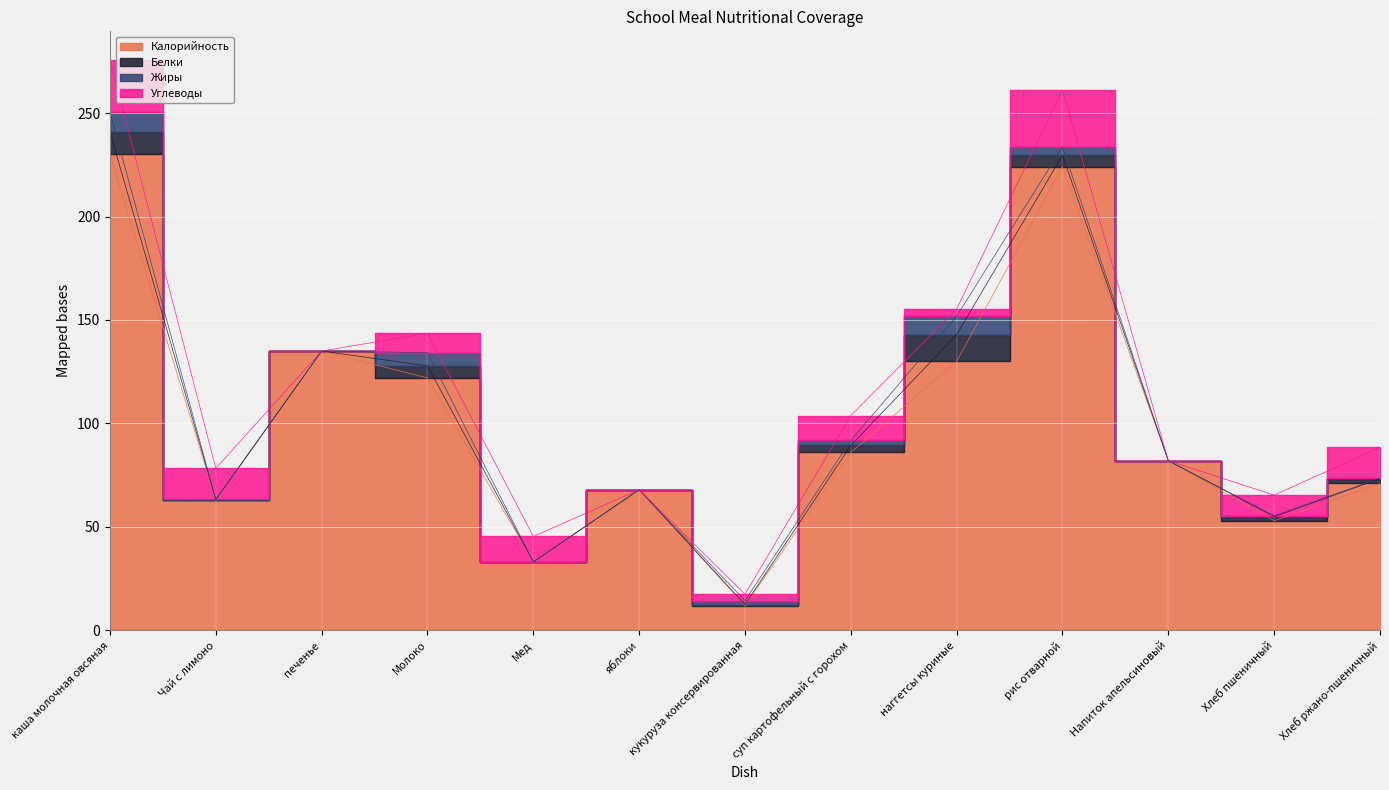

Which series ends up on top after the final intersection of Углеводы and Белки?

Углеводы